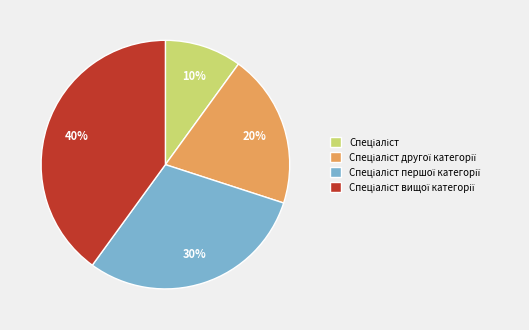

Is there any slice that represents more than half of the pie?

No